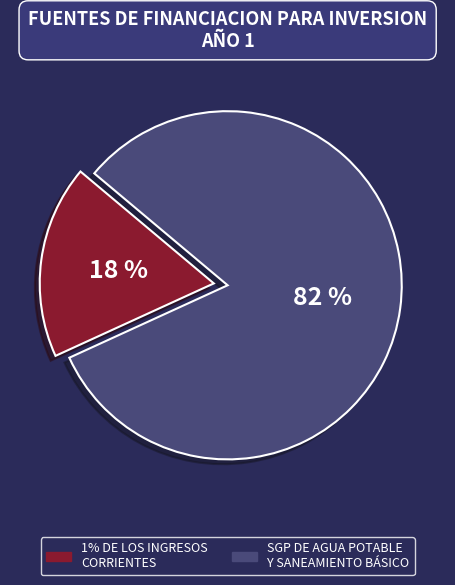

Between 1% DE LOS INGRESOS CORRIENTES and SGP DE AGUA POTABLE Y SANEAMIENTO BÁSICO, which is larger?

SGP DE AGUA POTABLE Y SANEAMIENTO BÁSICO